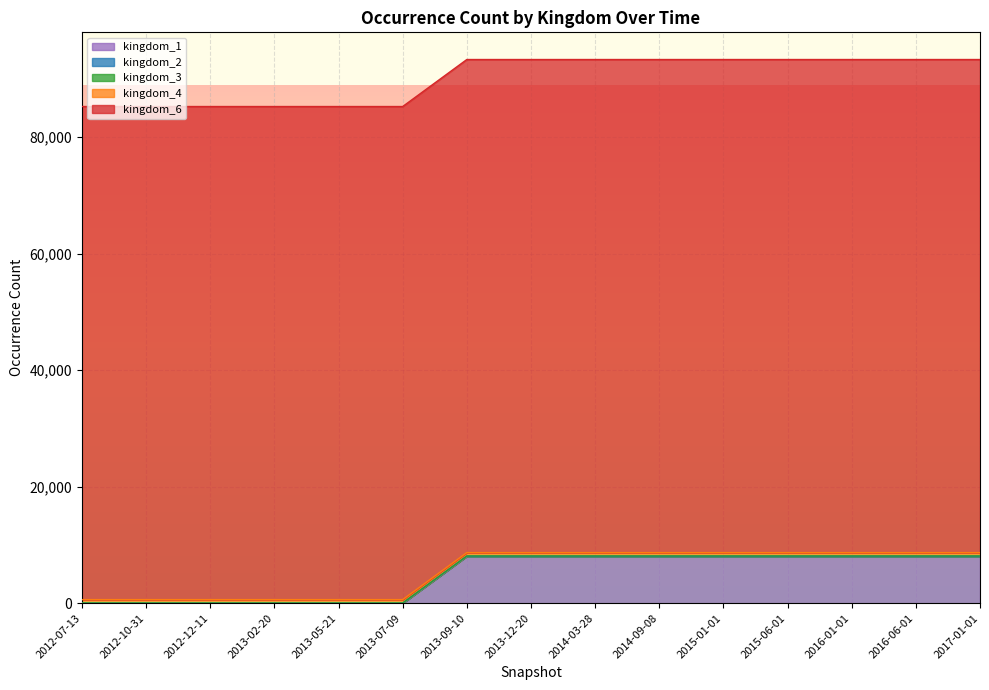

True or false: kingdom_1 and kingdom_6 cross at least once.

False